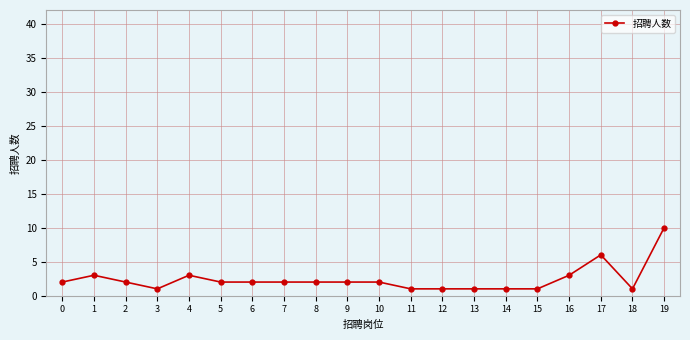

What is the value of the 19th point from the left?

1